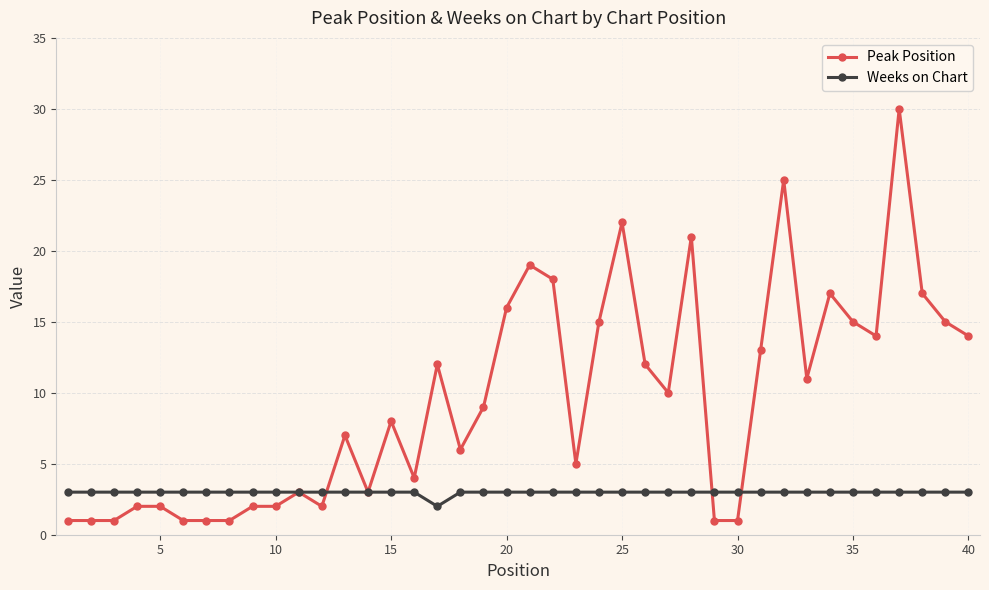

Does the chart have visible grid lines?

Yes